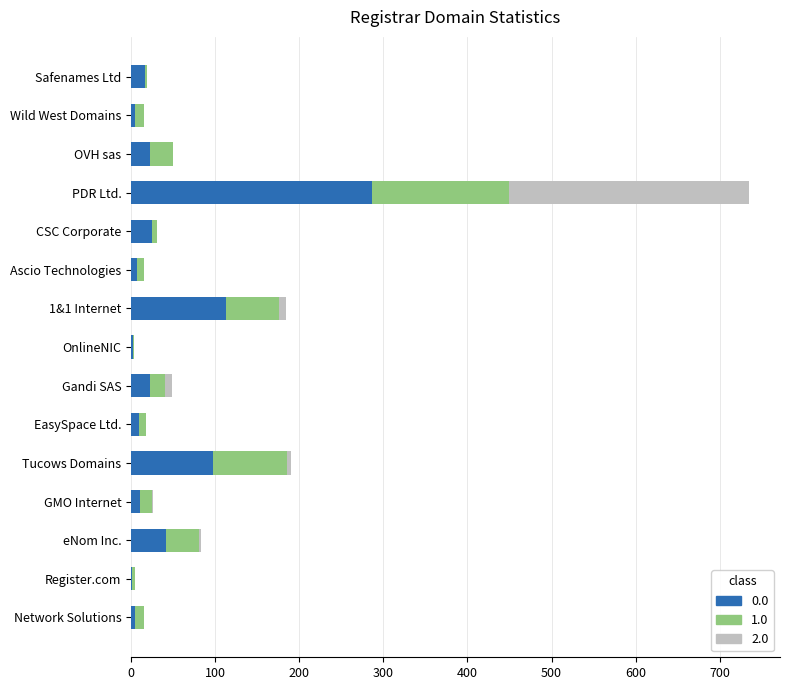

At which category is the sum across all series the highest?

PDR Ltd.